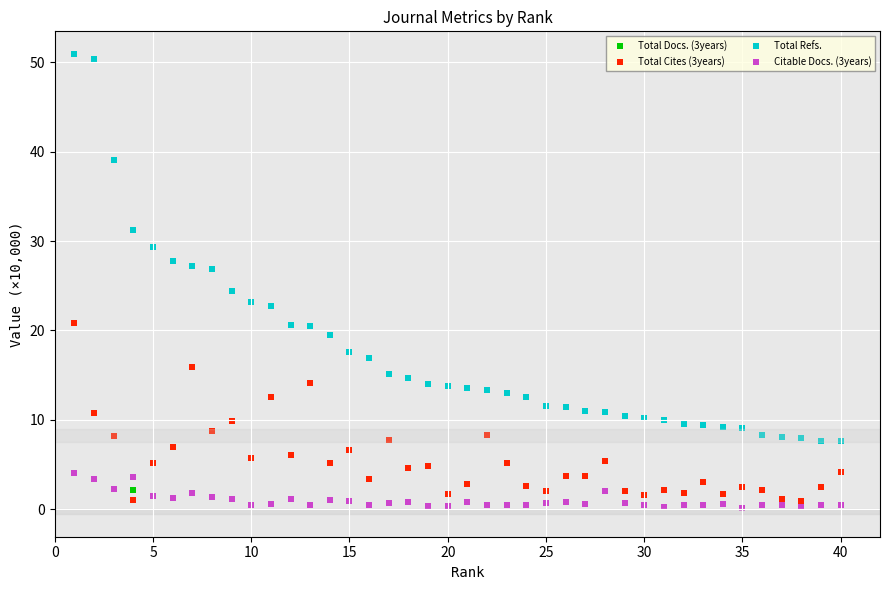

Across all series, what Y value is closest to 25?

24.4